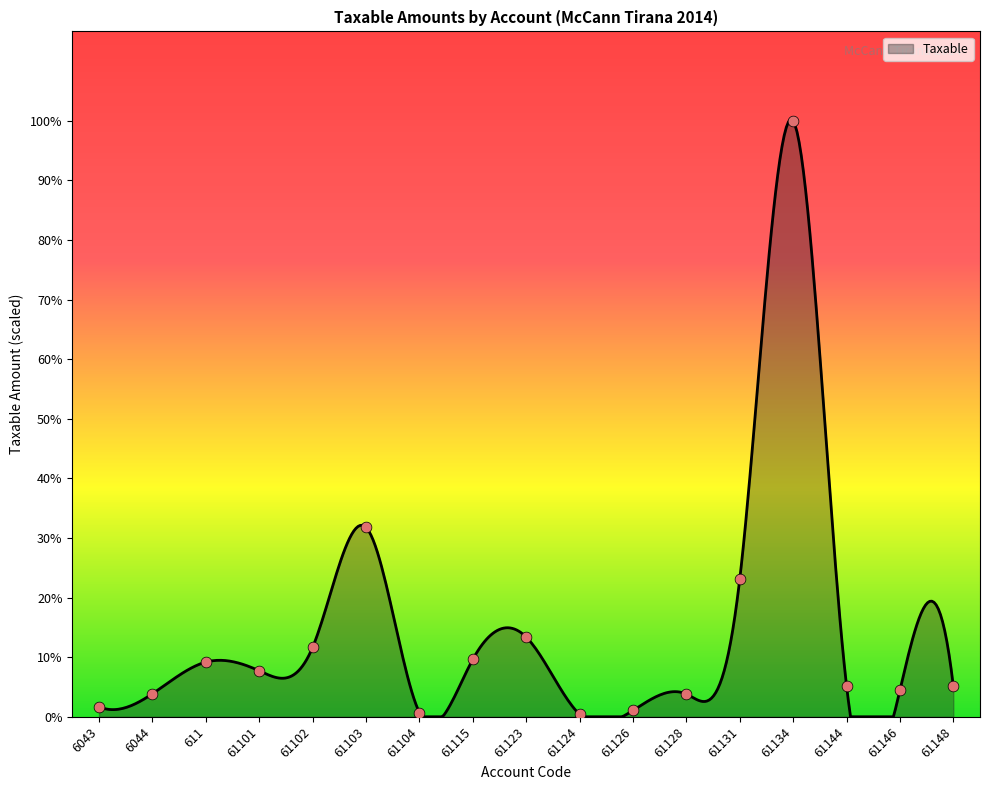

What is the change in value from 6043 to 61146?

+415858.4